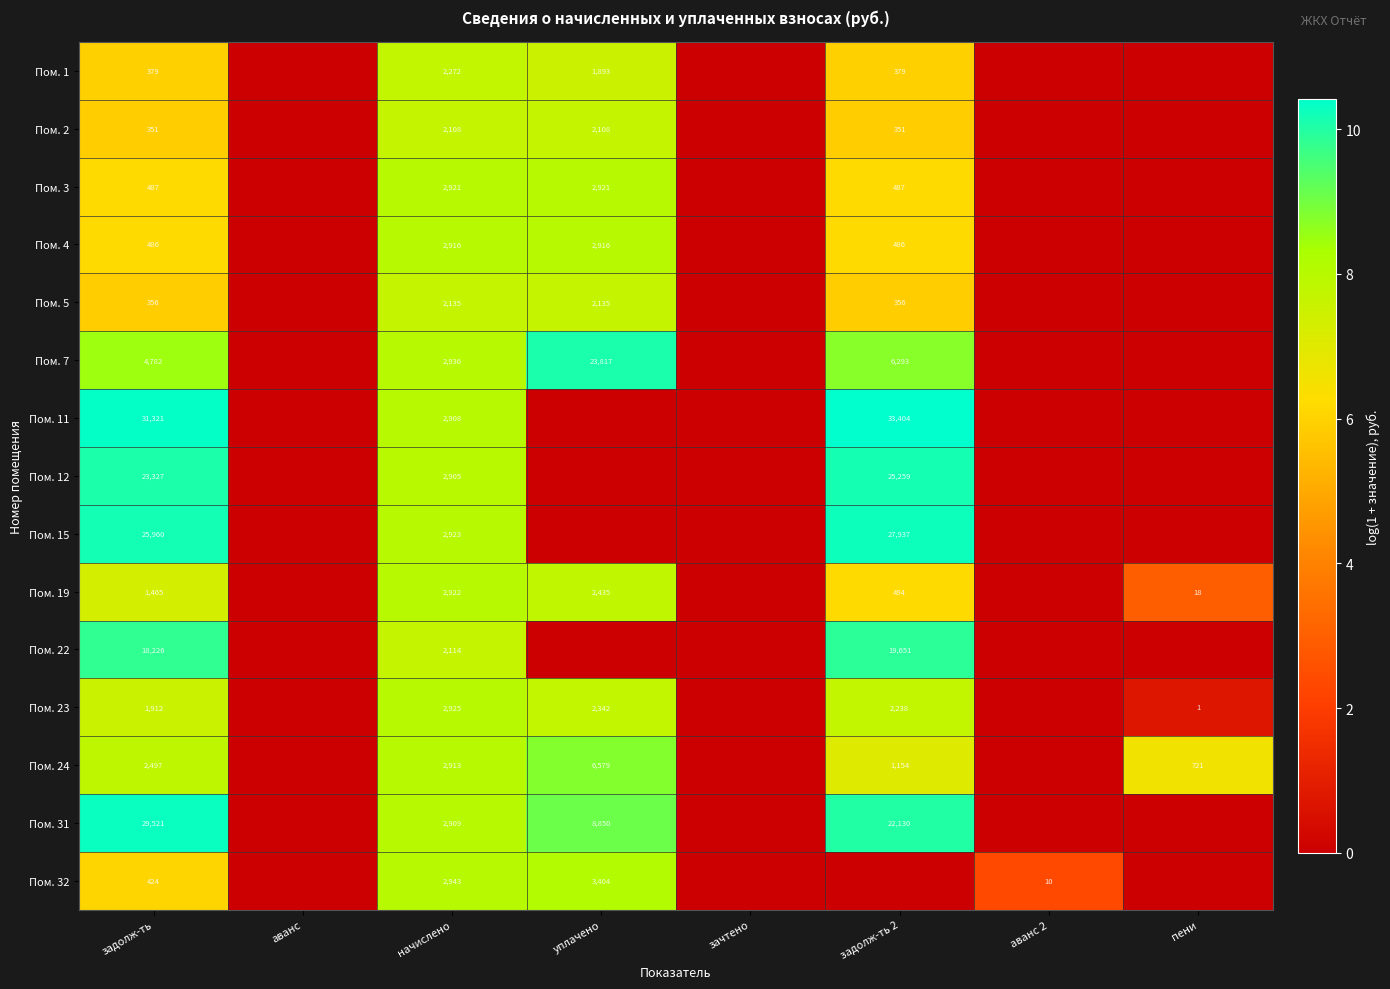

Is the value of Пом. 19 at задолж-ть 2 greater than the value of Пом. 3 at начислено?

No